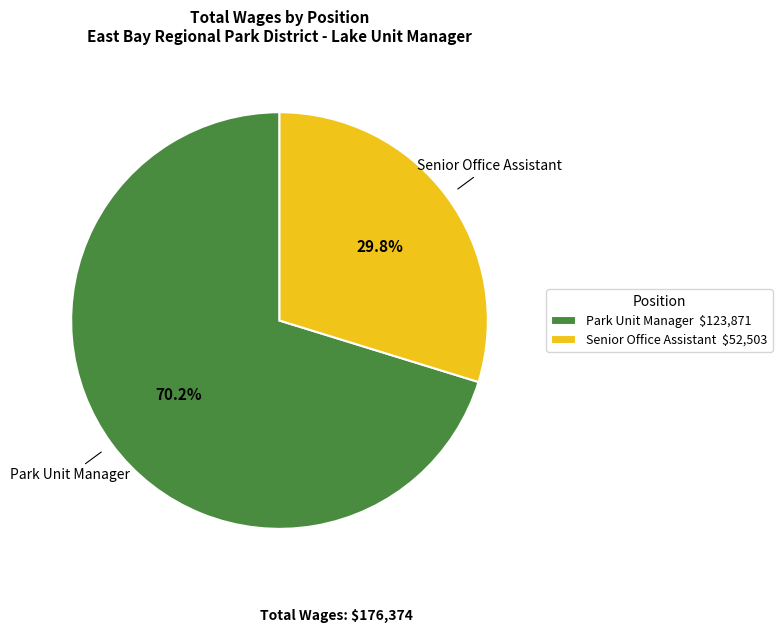

What percentage is the Senior Office Assistant slice, to the nearest percent?

30%